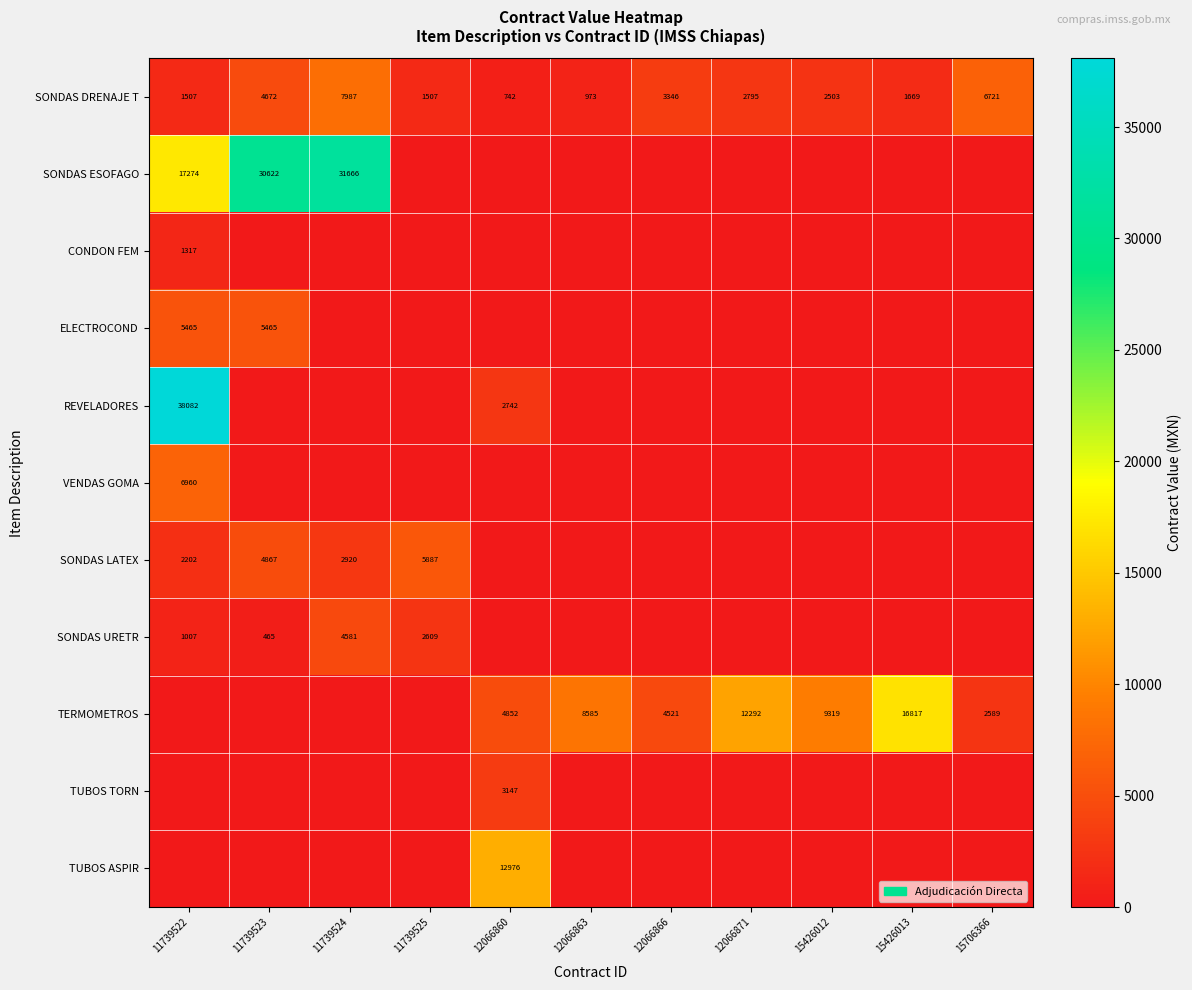

At which label is SONDAS DRENAJE T closest to 4364?

11739523